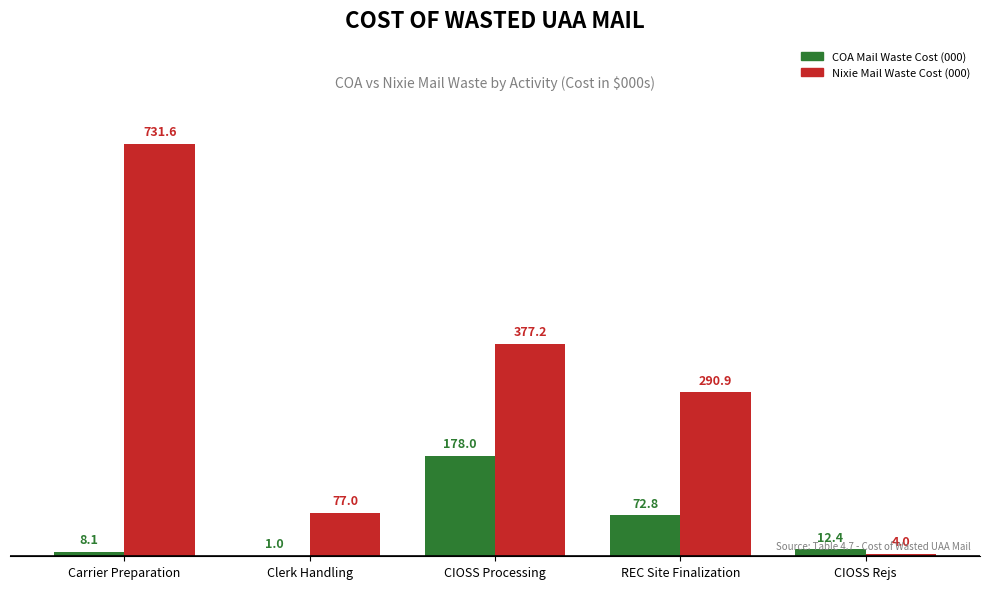

What is the maximum value shown in the chart?

731.6